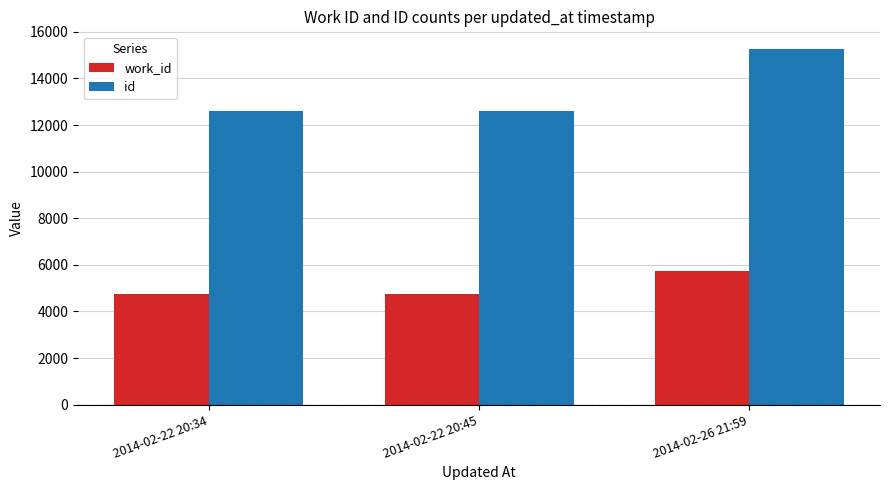

What is the label of the 2nd bar from the right?

2014-02-22 20:45